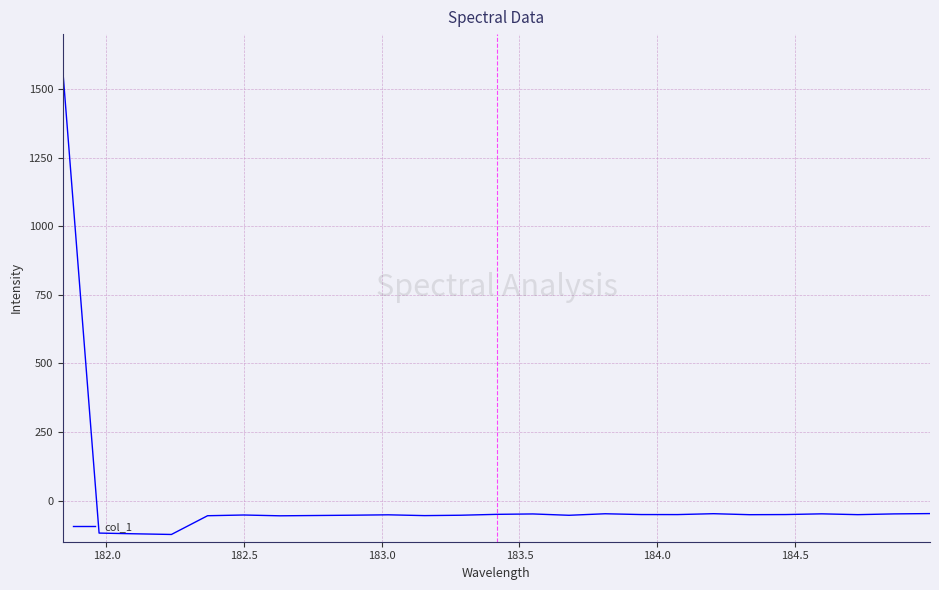

How many distinct data groups are displayed?

1